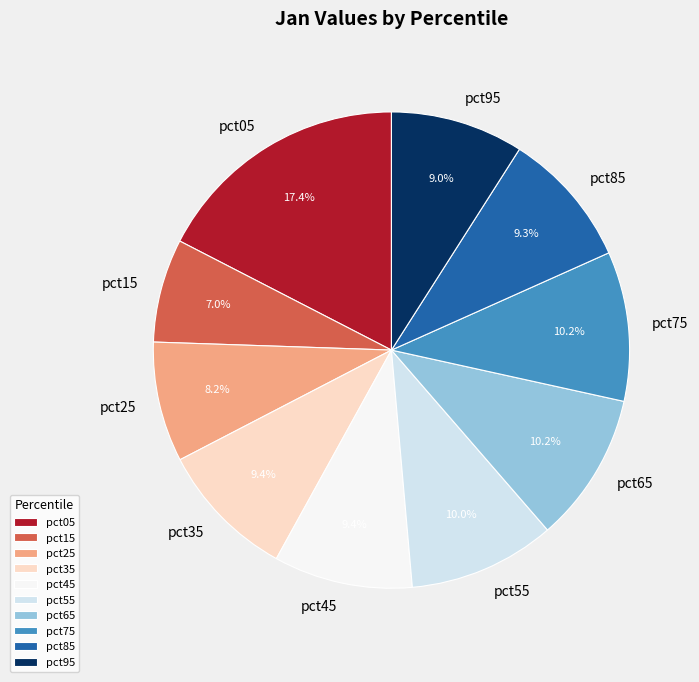

Which slice is the largest?

pct05